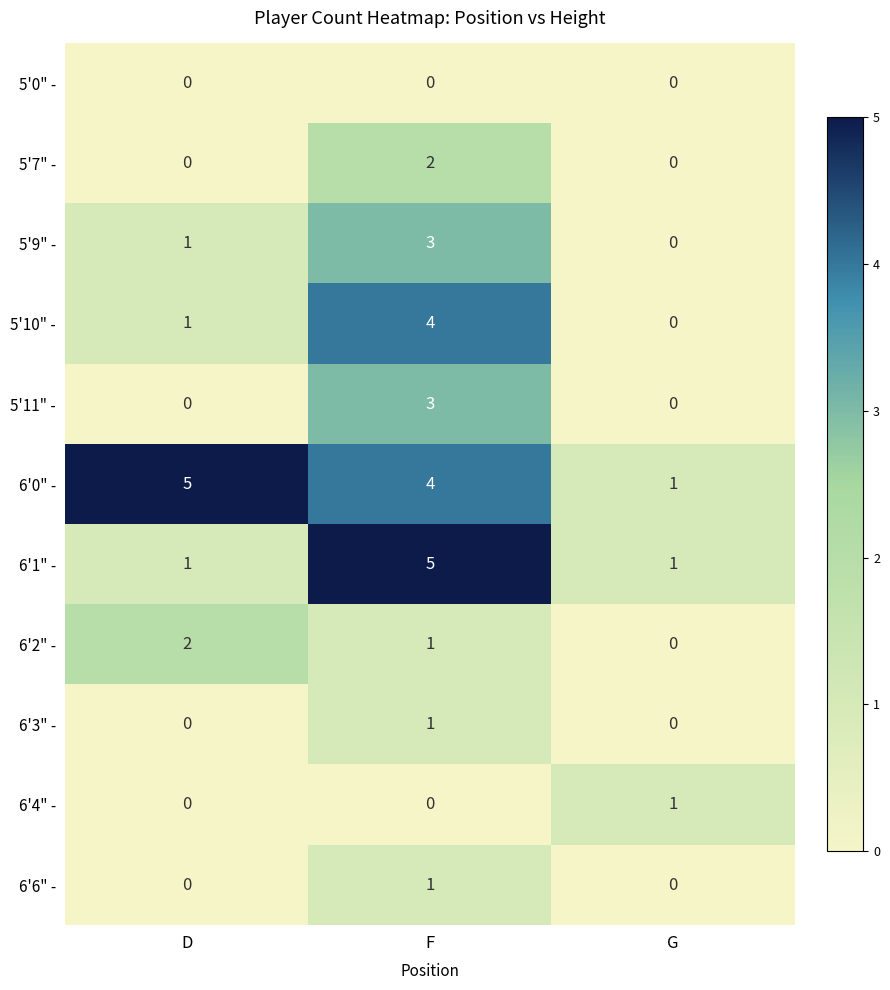

How many data points does each series have?

3